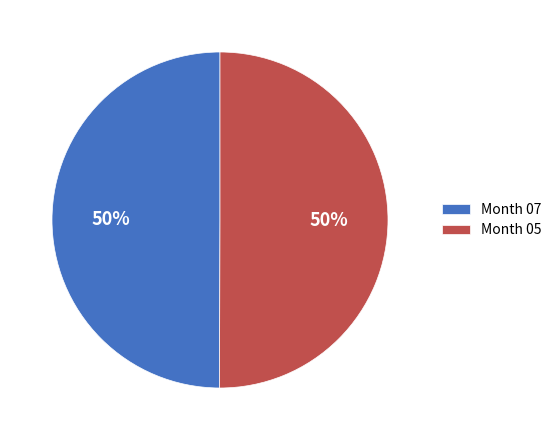

To the nearest percent, what portion does Month 05 represent?

50%